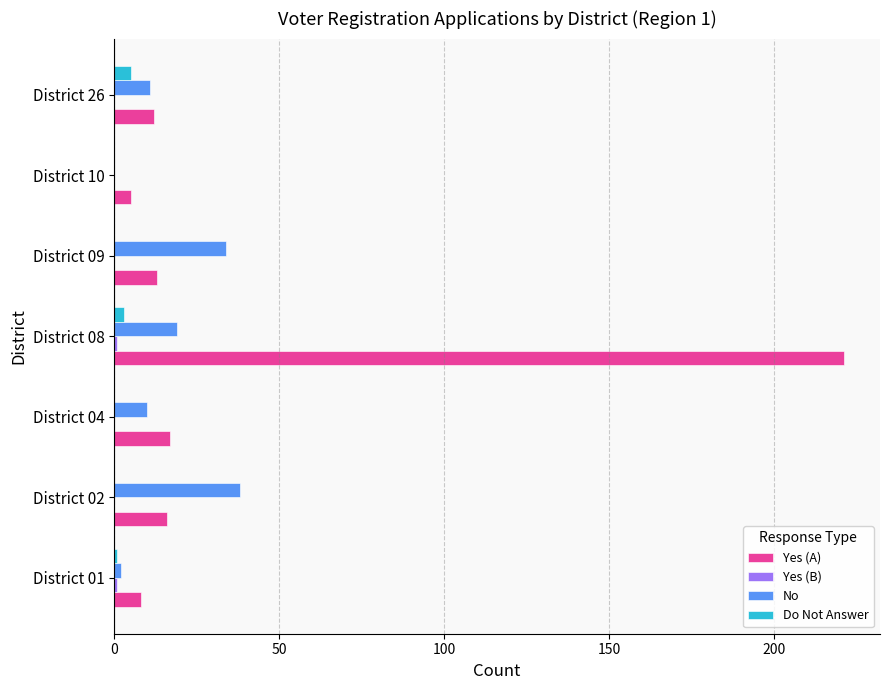

How many distinct data groups are displayed?

4